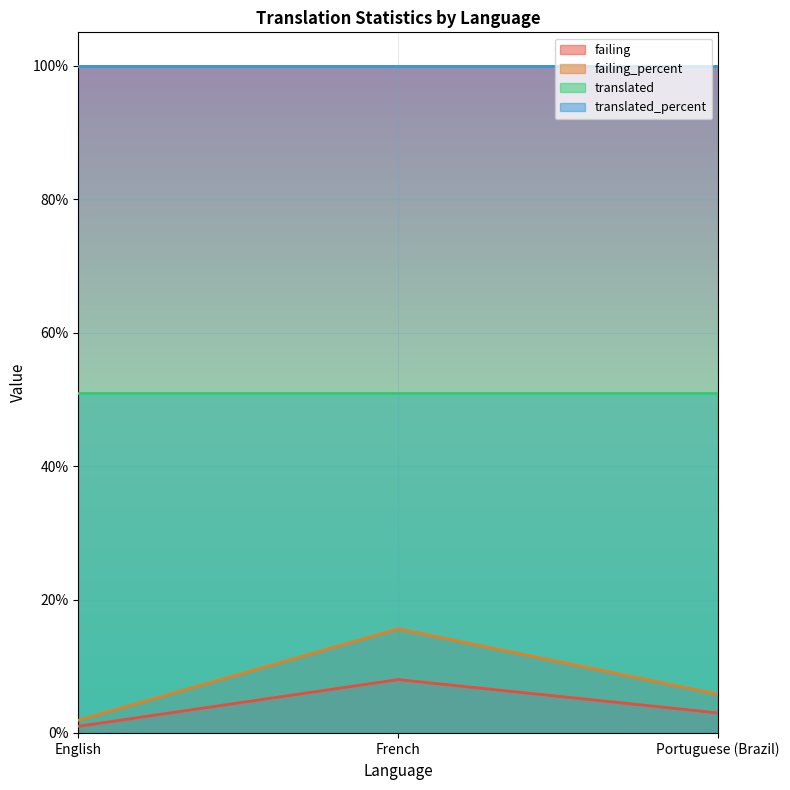

Where does the failing series first go above 3?

French